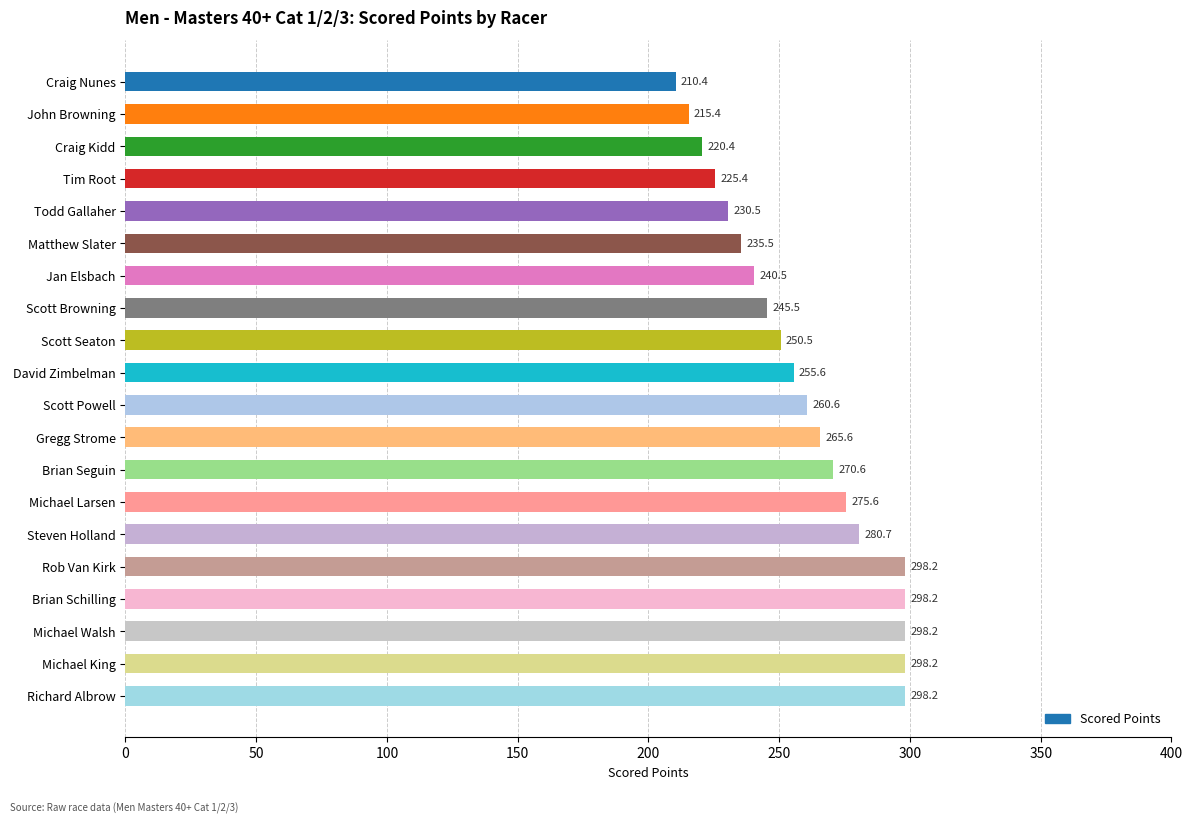

What is the sum of the values at Gregg Strome and David Zimbelman?

521.2